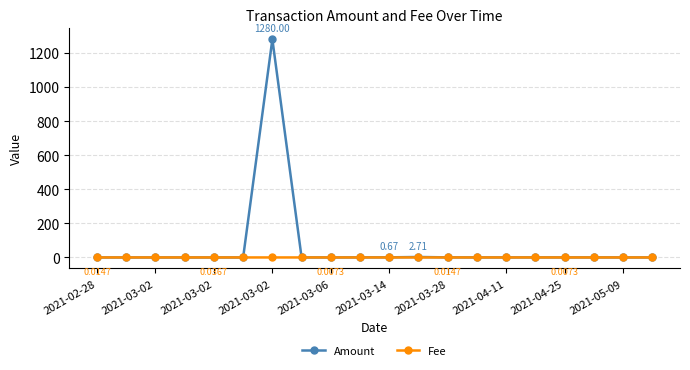

List the series in order of their peak value, lowest first.

Fee, Amount